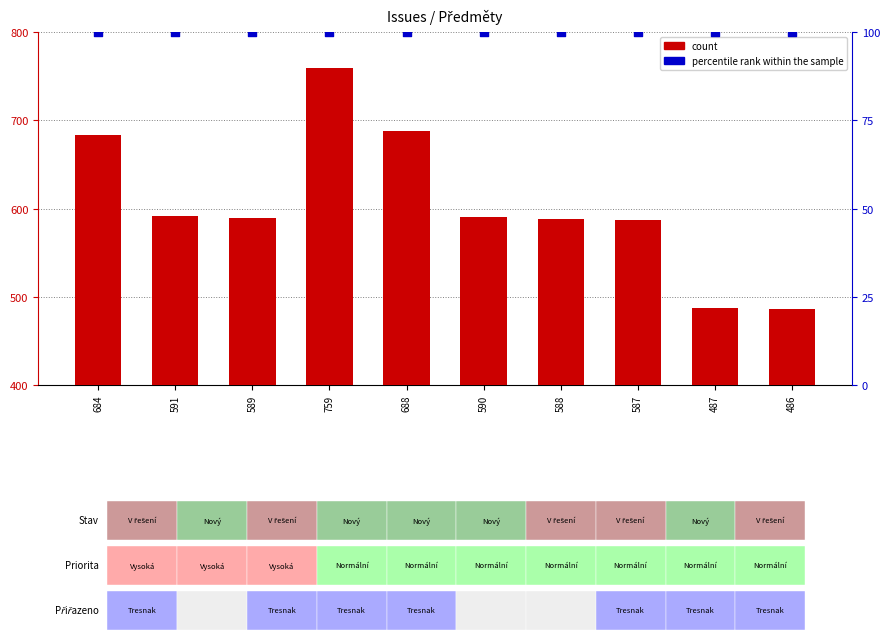

Is the value of count at 487 greater than the value of percentile rank within the sample at 487?

Yes